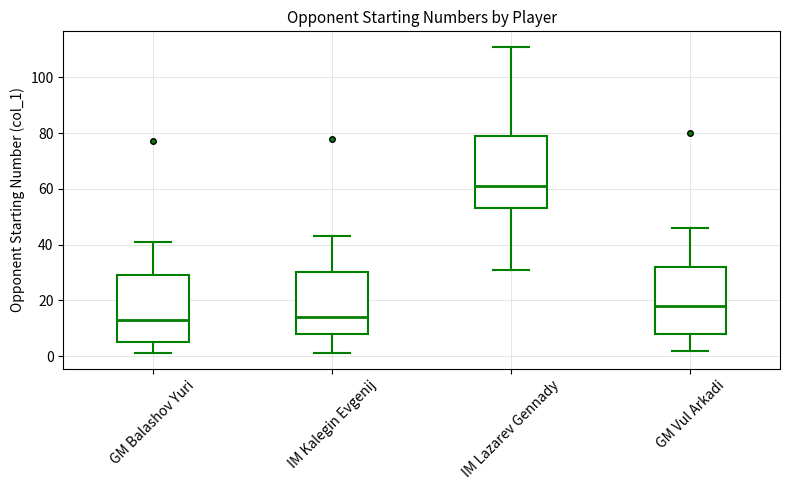

Which box is the tallest, from its lower edge to its upper edge?

IM Lazarev Gennady